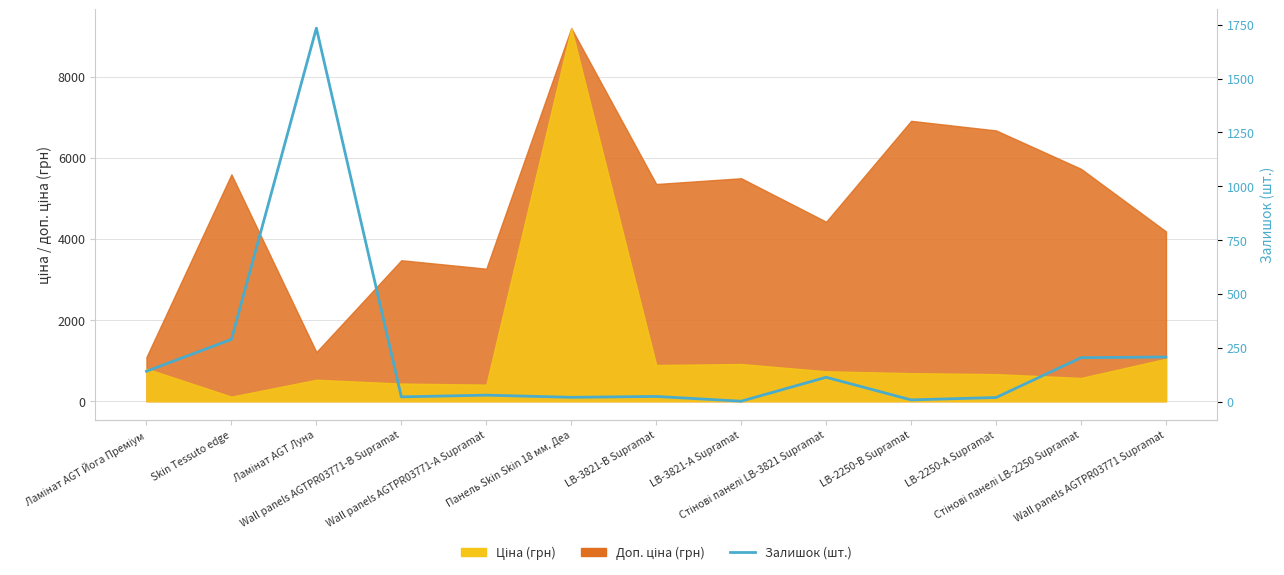

What is the difference between the values at Ламінат AGT Йога Преміум and Стінові панелі LB-3821 Supramat?

28